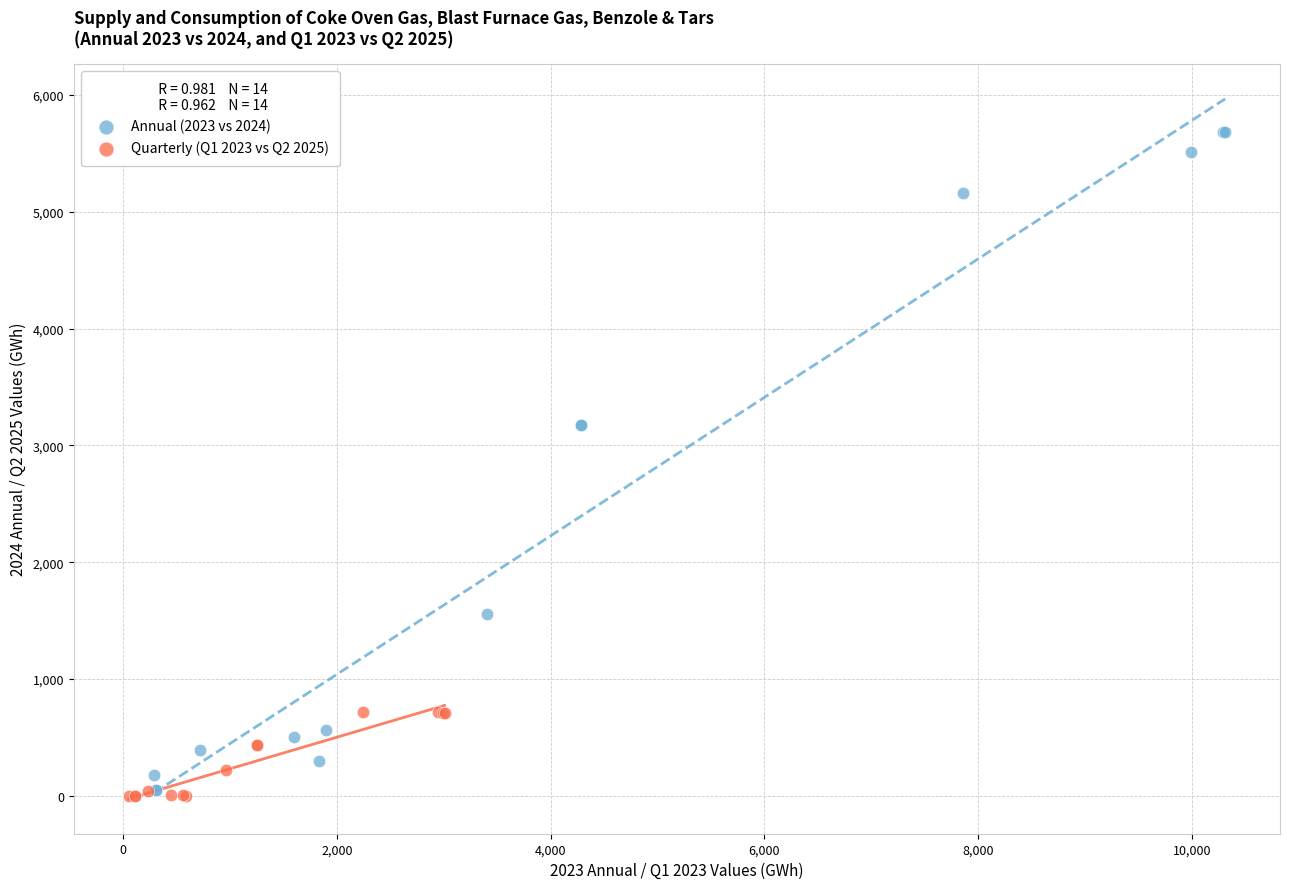

Which series has the widest spread of Y values?

Annual (2023 vs 2024)